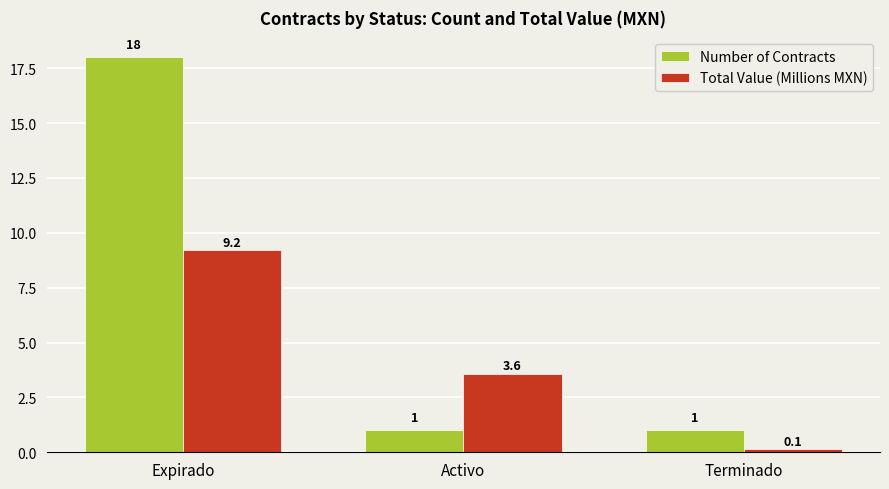

True or false: Number of Contracts has a value of 18.0 at Expirado.

True